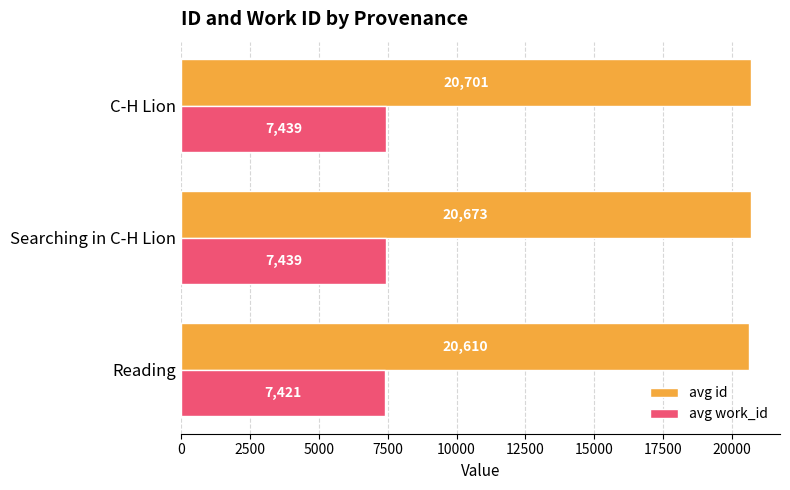

Rank the series by their maximum value, from lowest to highest.

avg work_id, avg id